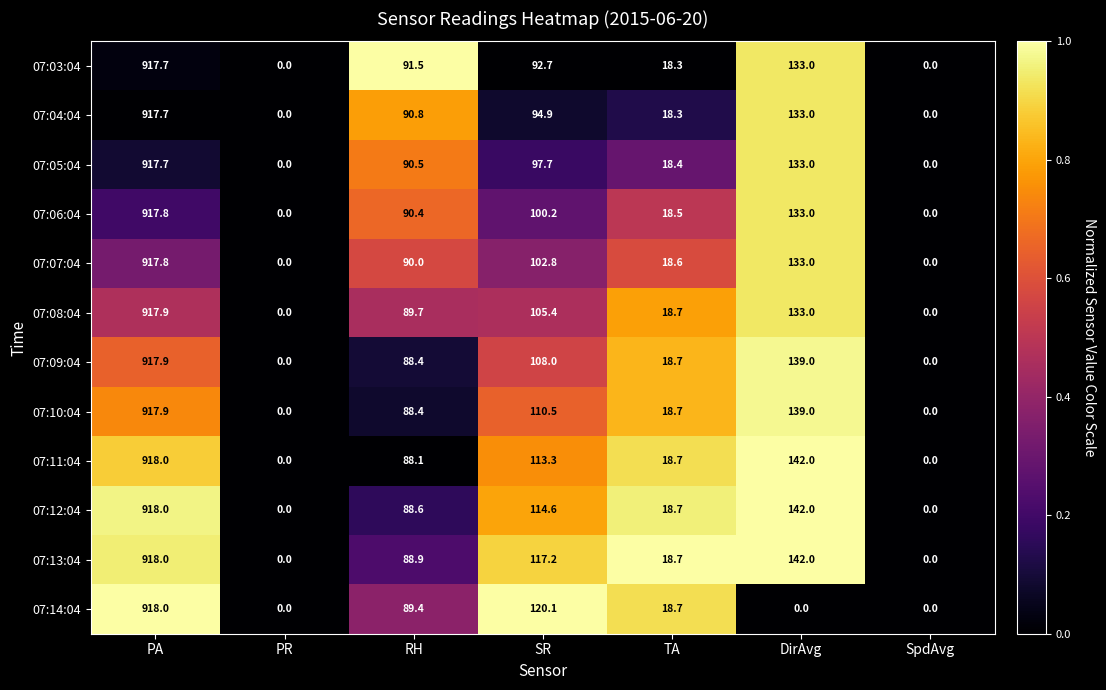

Which series has the largest total across all categories?

07:13:04